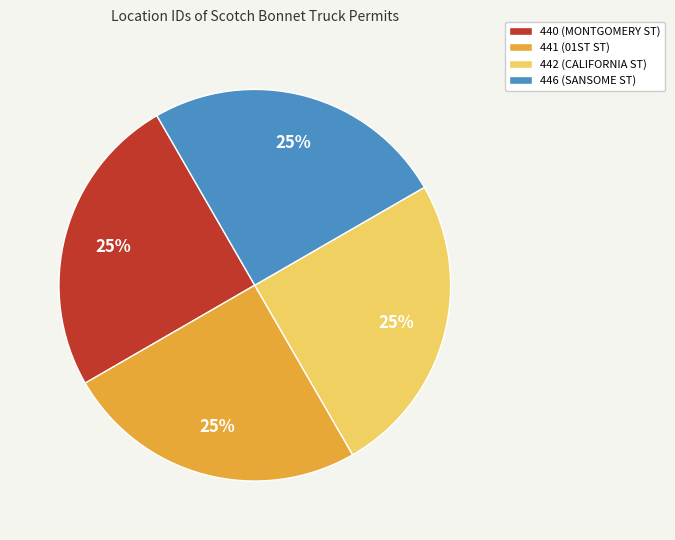

The 442 (CALIFORNIA ST) slice represents 18% of the pie. True or false?

False